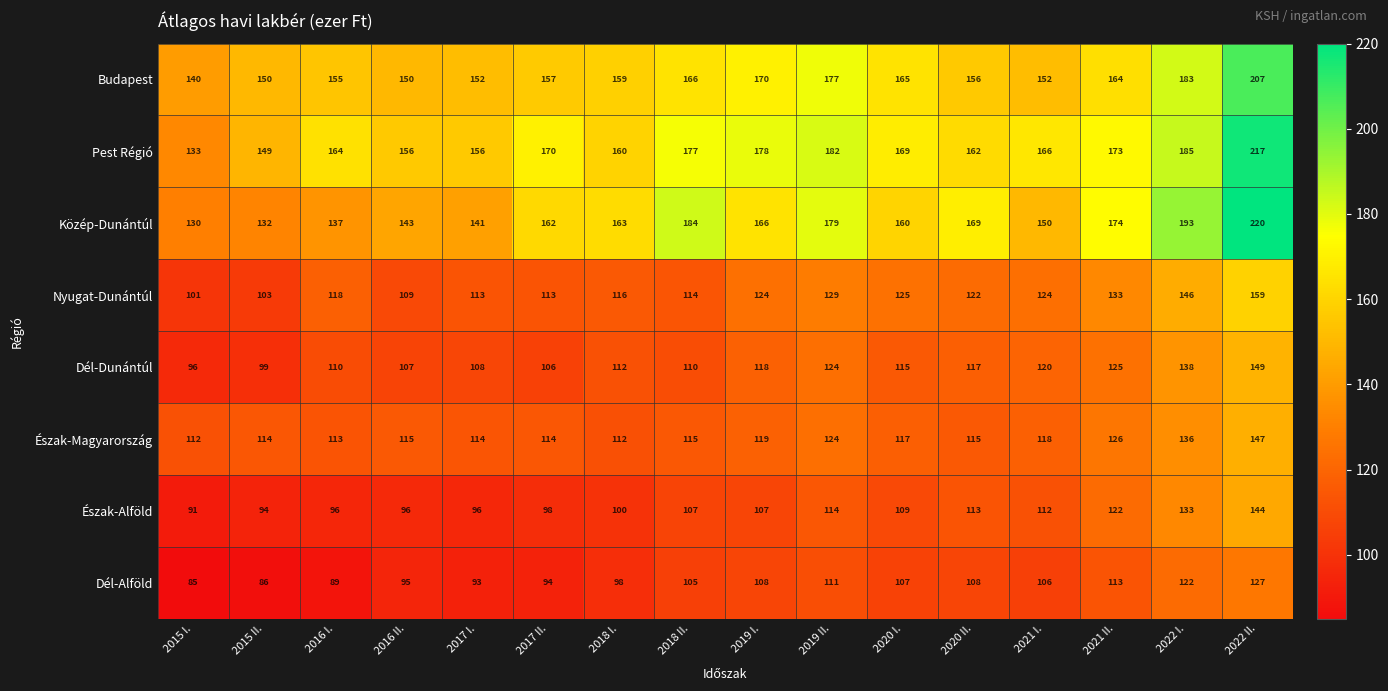

What is the sum of the Pest Régió values at 2017 I. and 2021 I.?

322